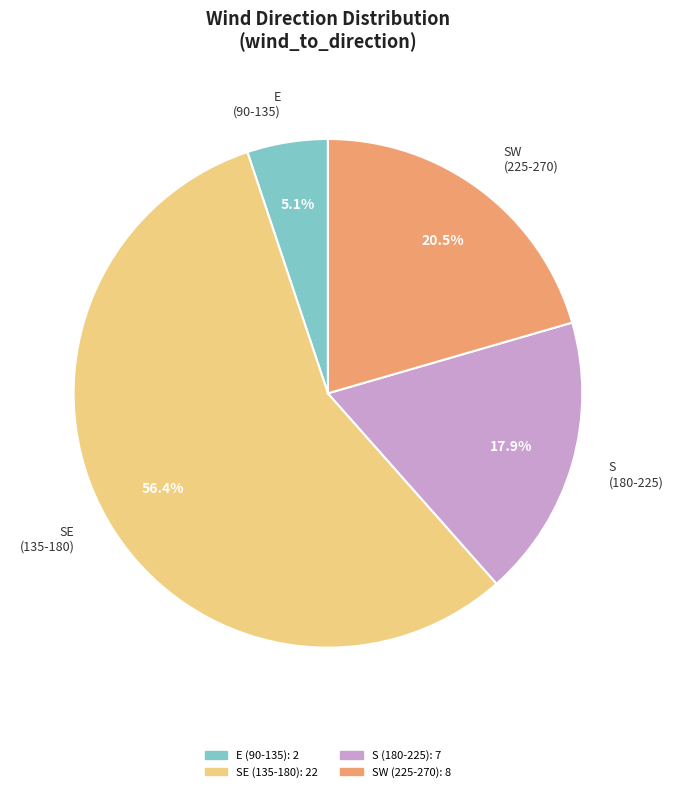

Which slice is the smallest?

E (90-135)